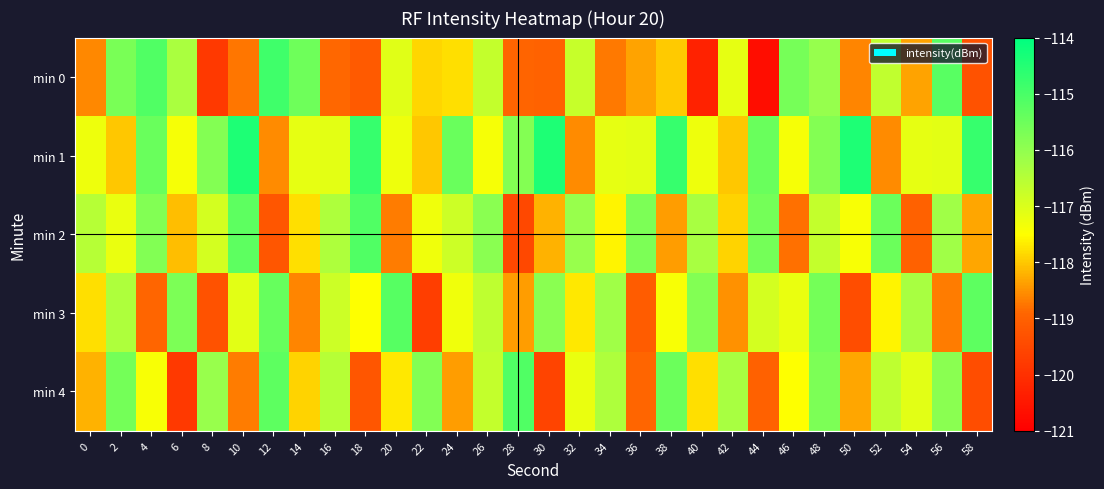

At 32, list the series in order from smallest to largest.

min 1, min 3, min 4, min 0, min 2